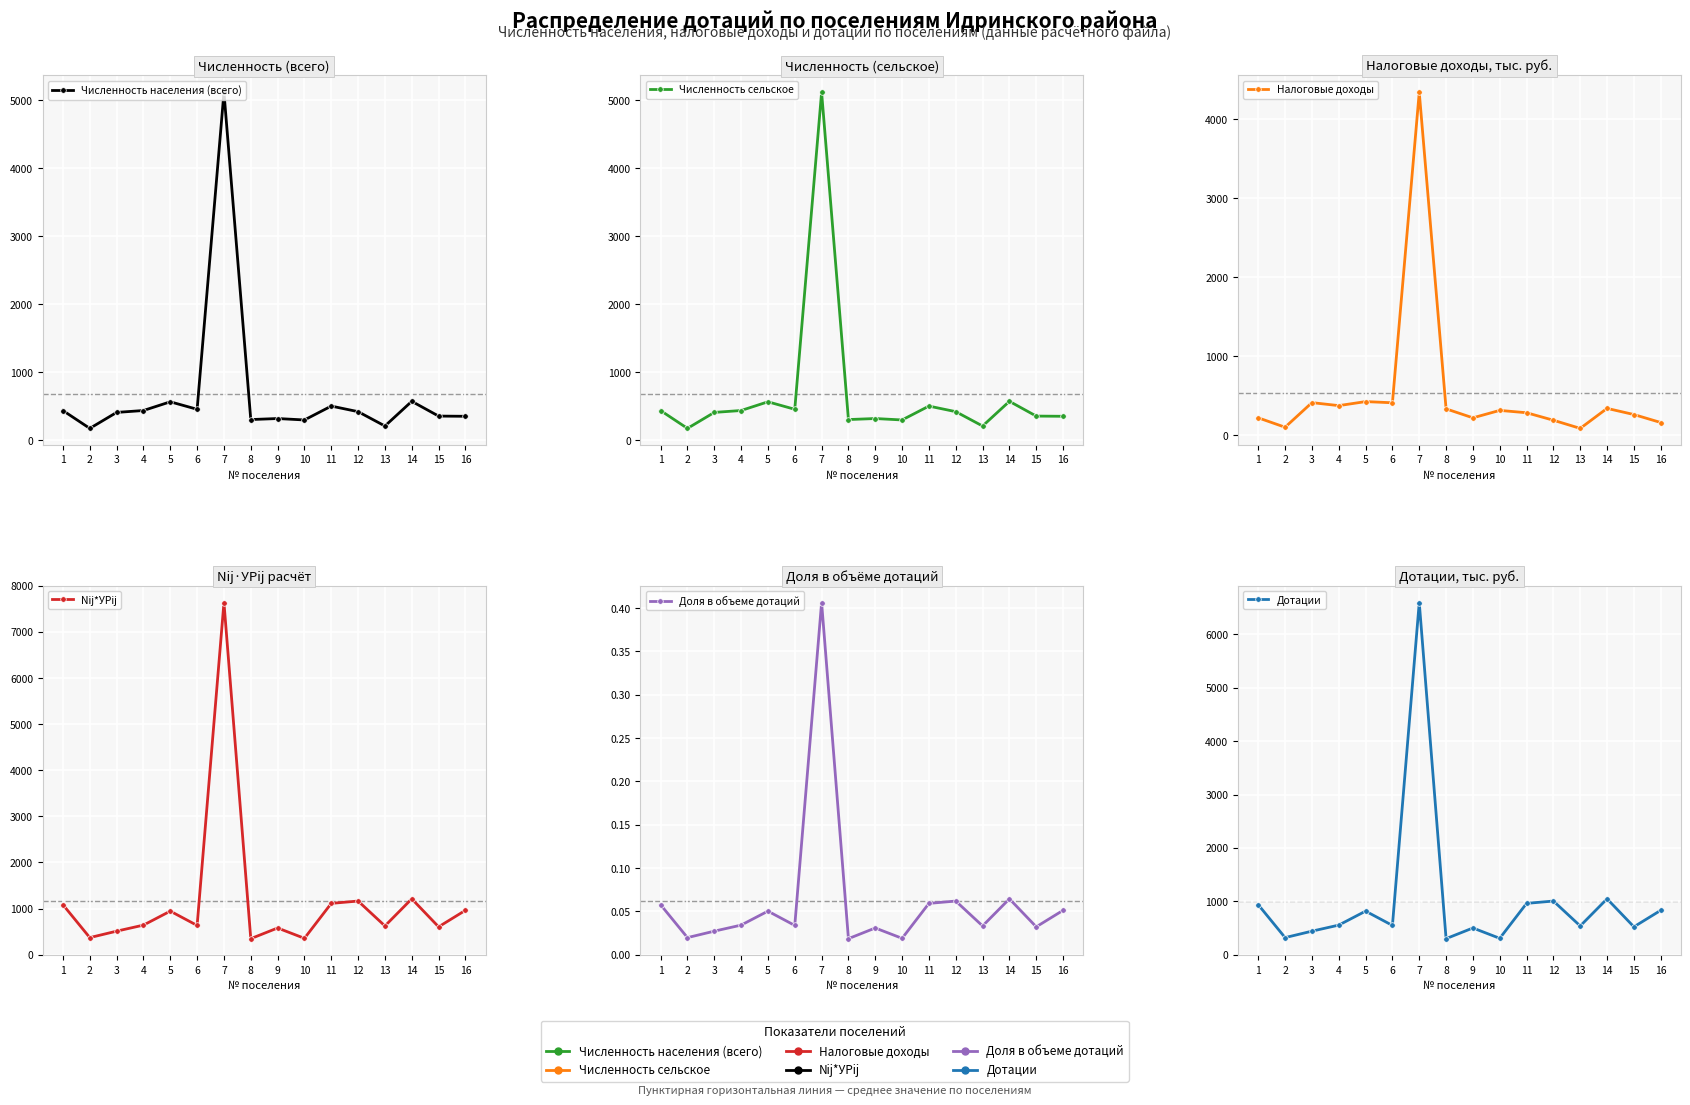

How many intersections are there between Дотации and Налоговые доходы?

4